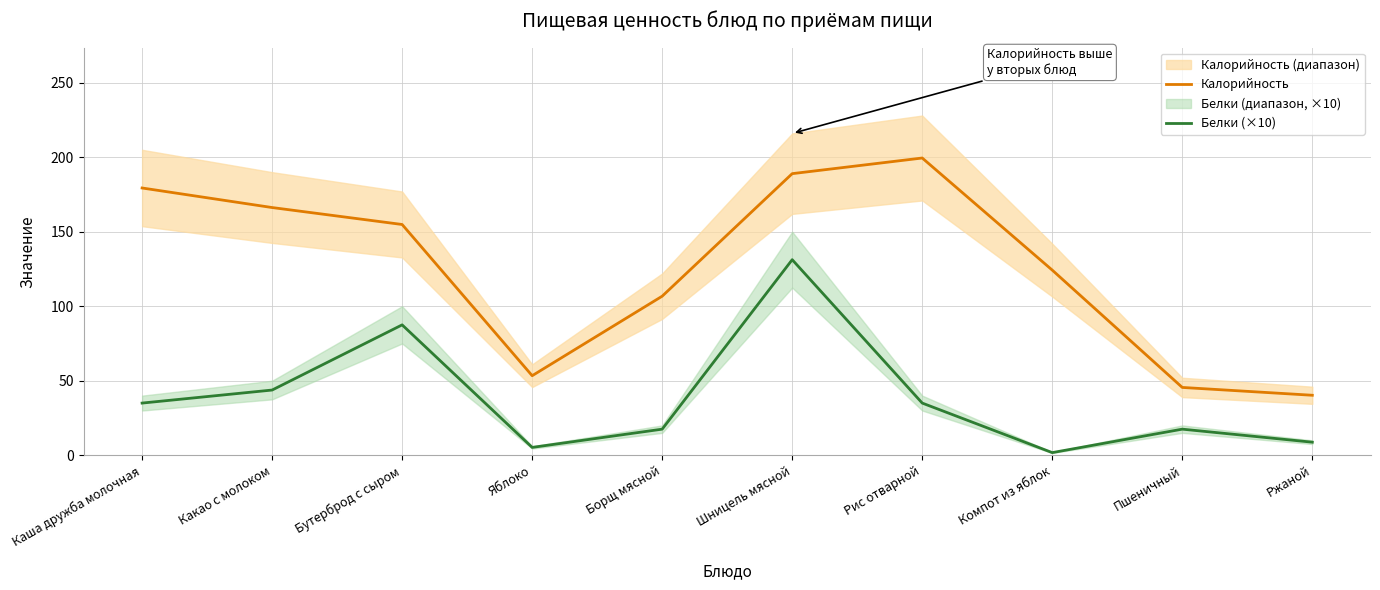

Does the chart have visible grid lines?

Yes